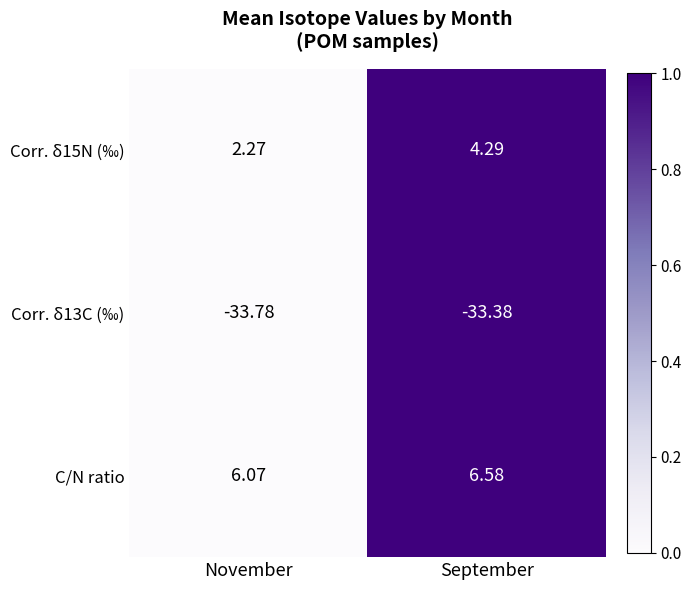

Rank the categories by Corr. δ15N (‰) value from lowest to highest.

November, September